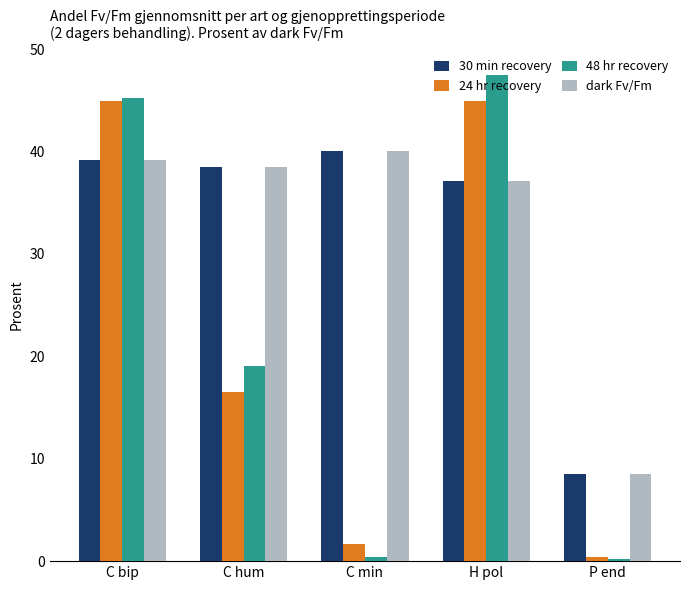

True or false: 48 hr recovery has a value of 11.6 at C hum.

False